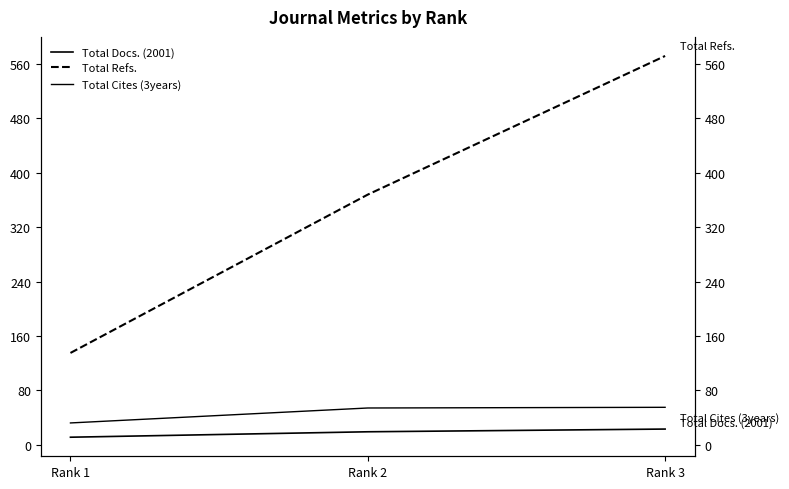

The Total Refs. series shows 218 at Rank 1. True or false?

False